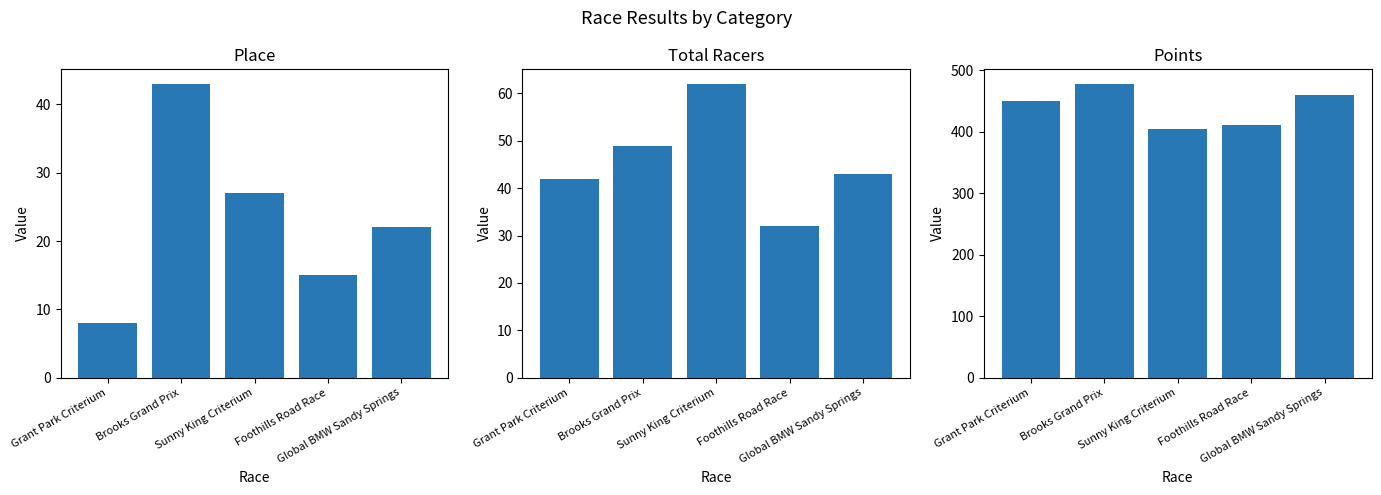

What is the label of the 4th bar from the right?

Brooks Grand Prix